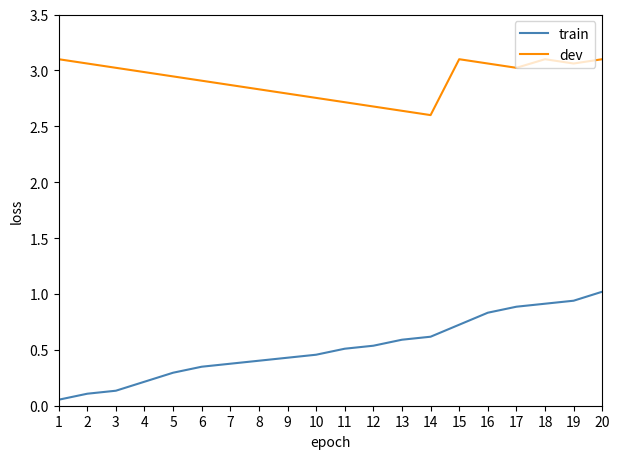

Which series changed the most between 9 and 20?

train